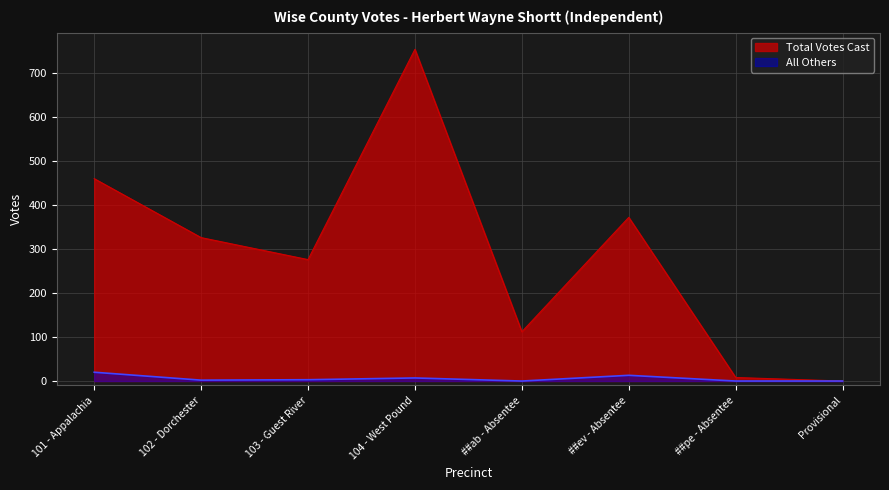

What is the value of the All Others point at the 2nd from the left?

2